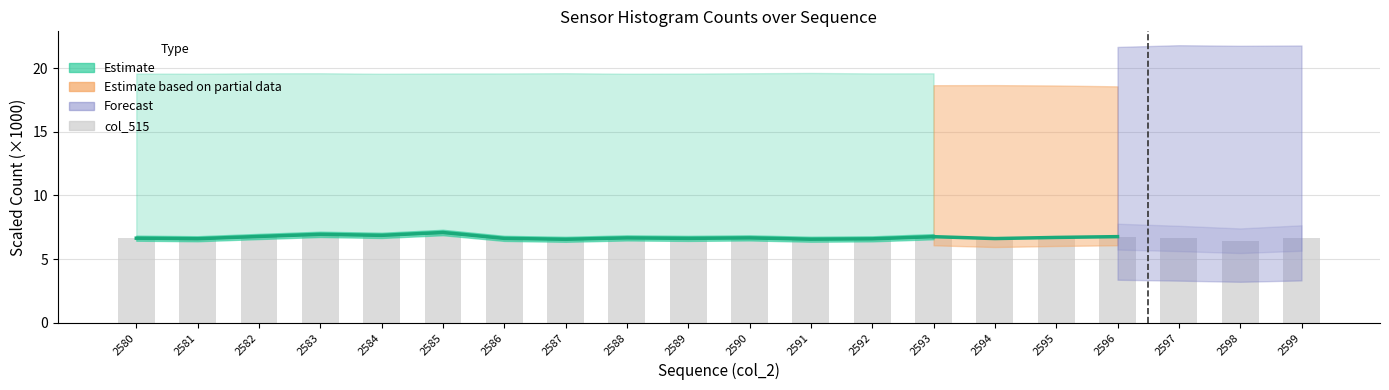

Is it true that the value at 2595 is 6.7?

True